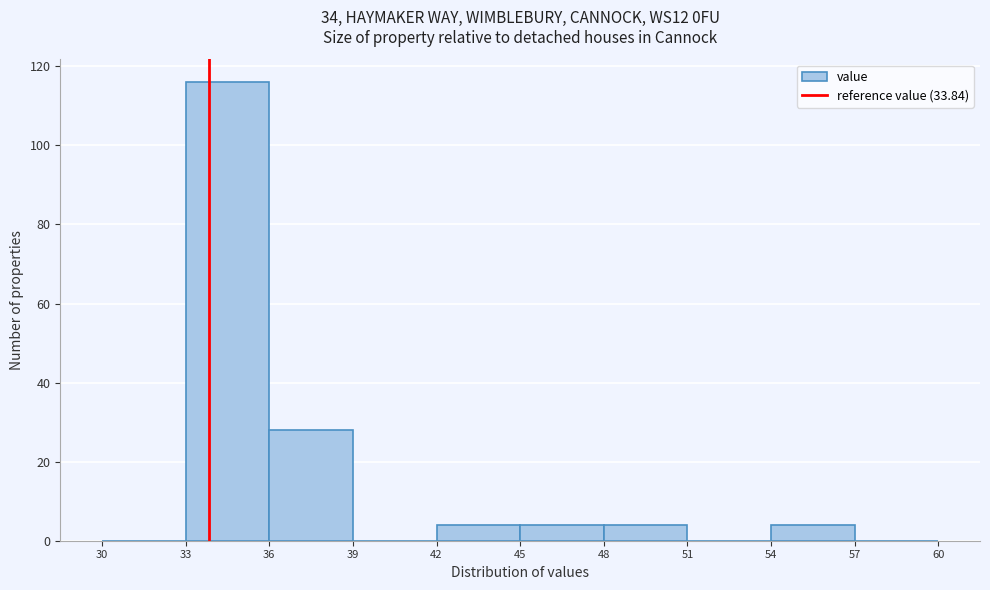

Reading left to right, transcribe this chart: for each bar, give the range it covers on the x-axis and its height. The values are not printed on the chart, so give them approximately, as read against the axis.

30 to 33: 0
33 to 36: 116
36 to 39: 28
39 to 42: 0
42 to 45: 4
45 to 48: 4
48 to 51: 4
51 to 54: 0
54 to 57: 4
57 to 60: 0